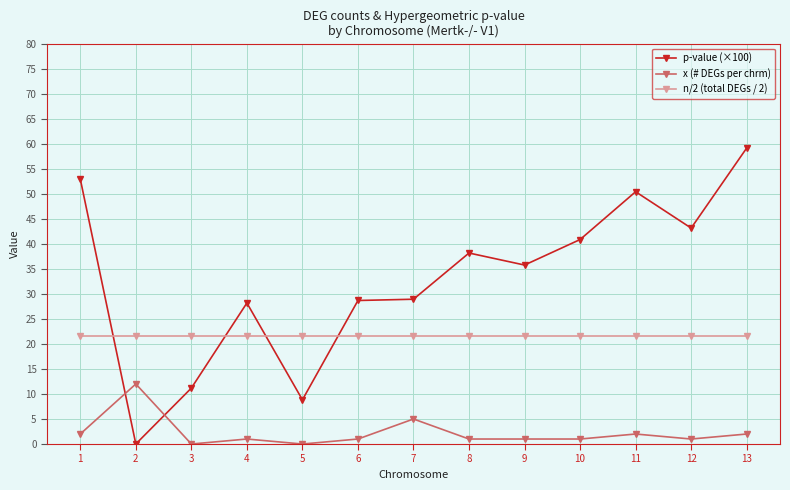

What is the total value across all series at 1?

76.4